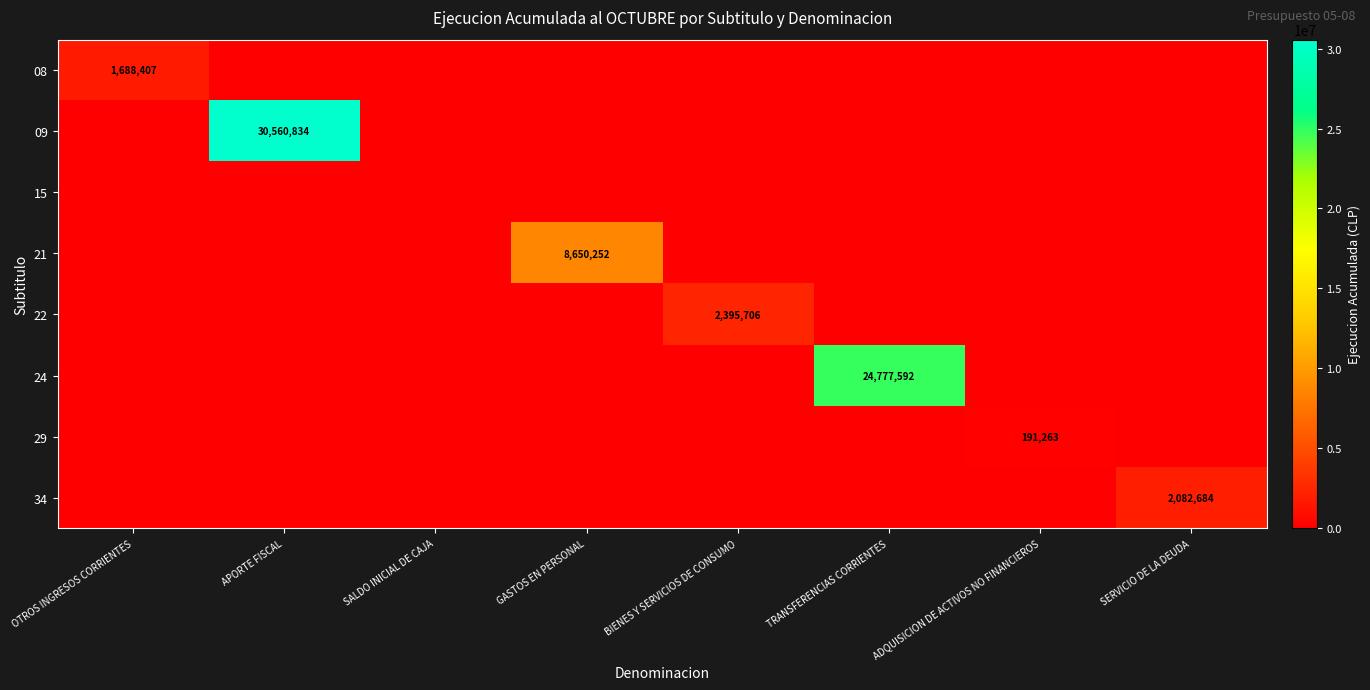

True or false: 29 has a value of 191263 at ADQUISICION DE ACTIVOS NO FINANCIEROS.

True